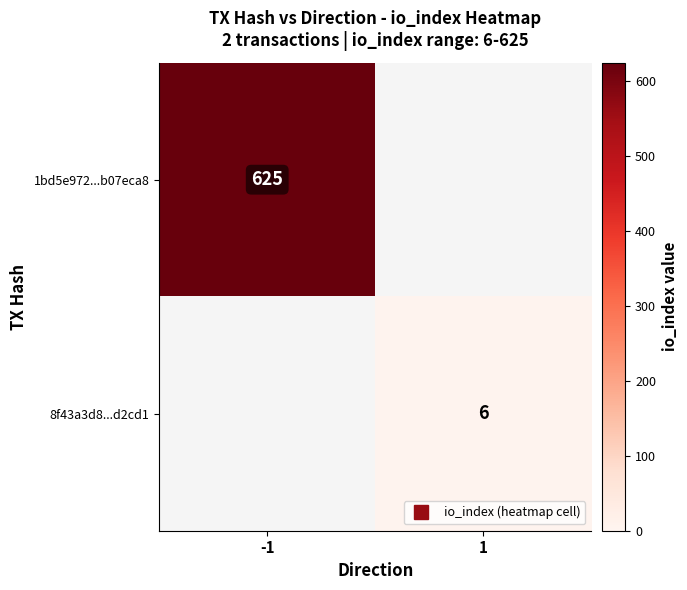

At which category is the sum across all series the highest?

-1